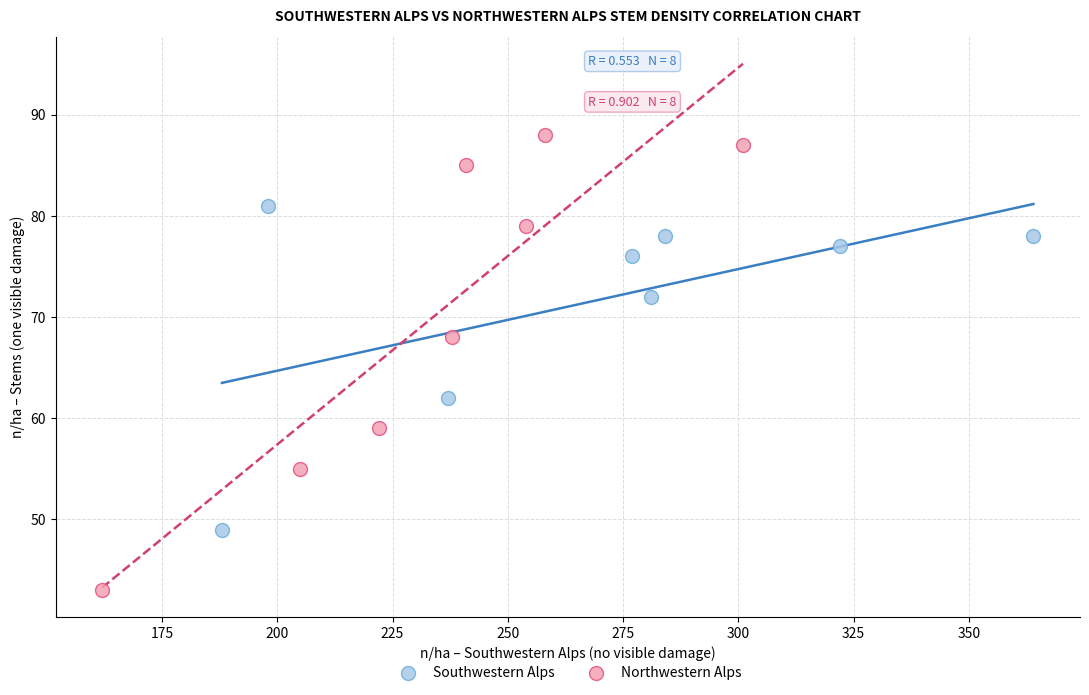

Which series reaches the maximum Y coordinate?

Northwestern Alps